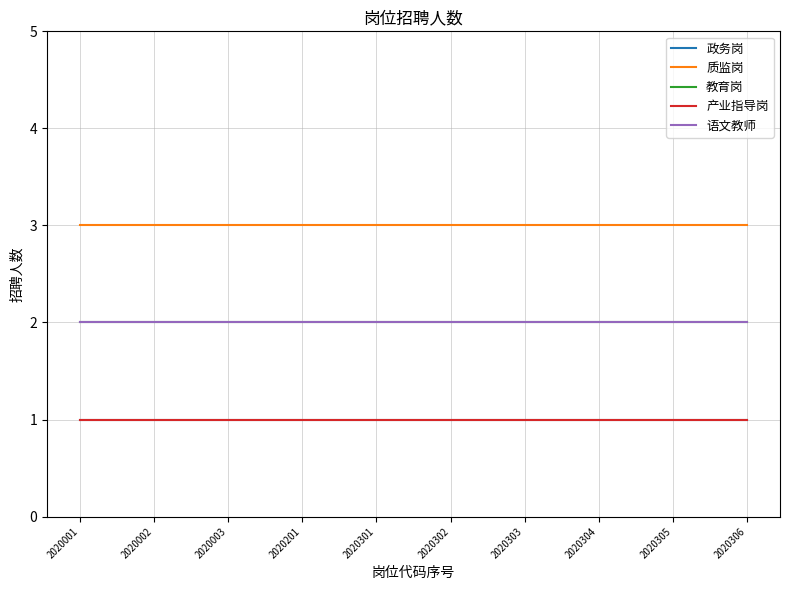

What is the value of the 产业指导岗 point at the 10th from the left?

1